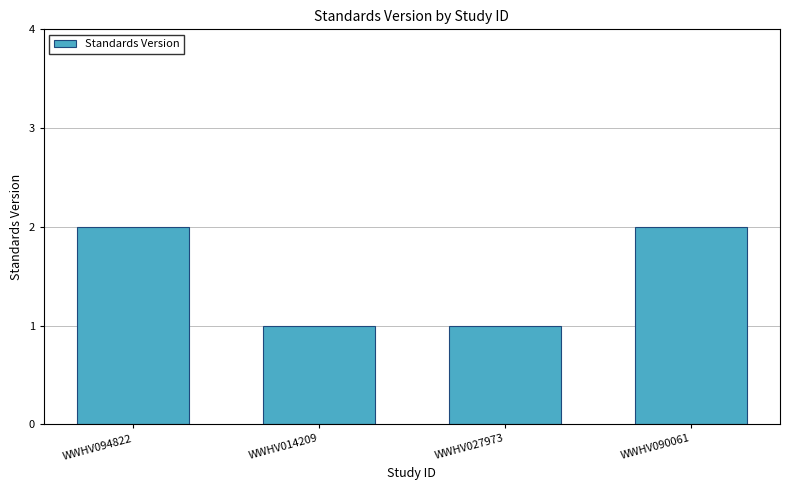

What is the value of the 4th bar from the left?

2